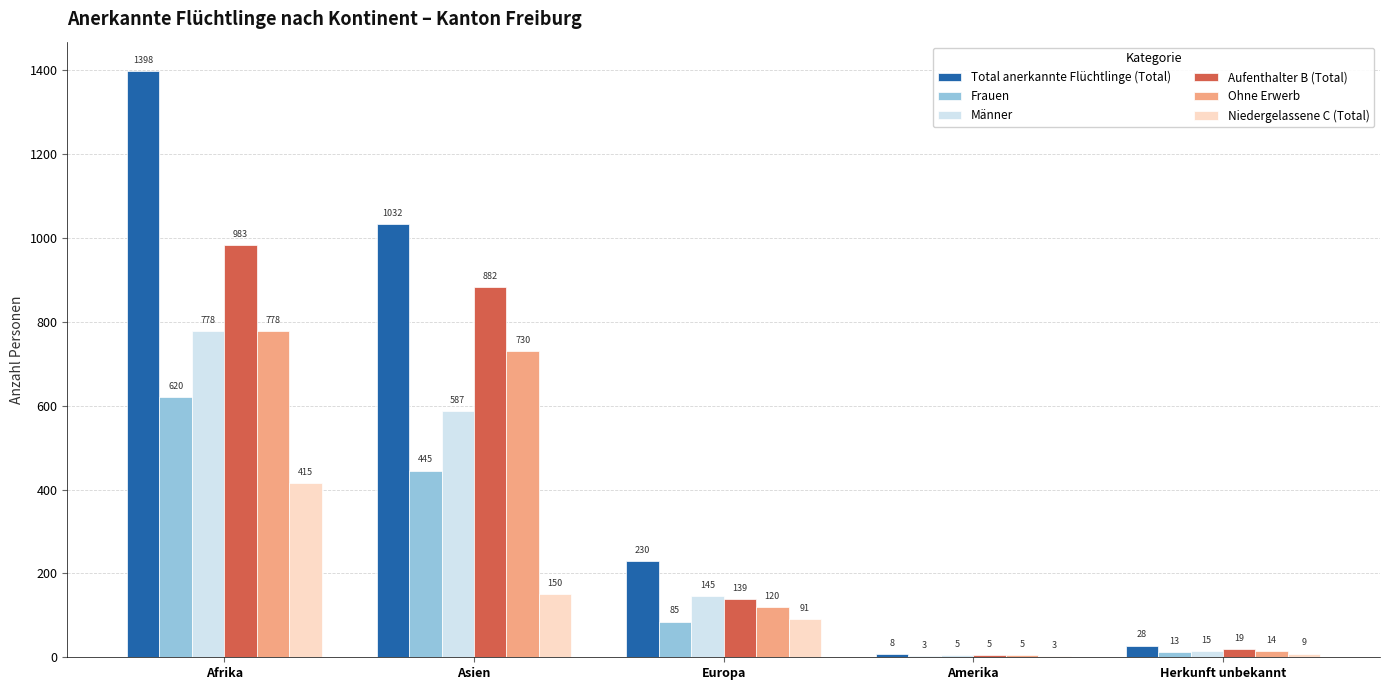

At which label does Aufenthalter B (Total) first exceed 139?

Afrika